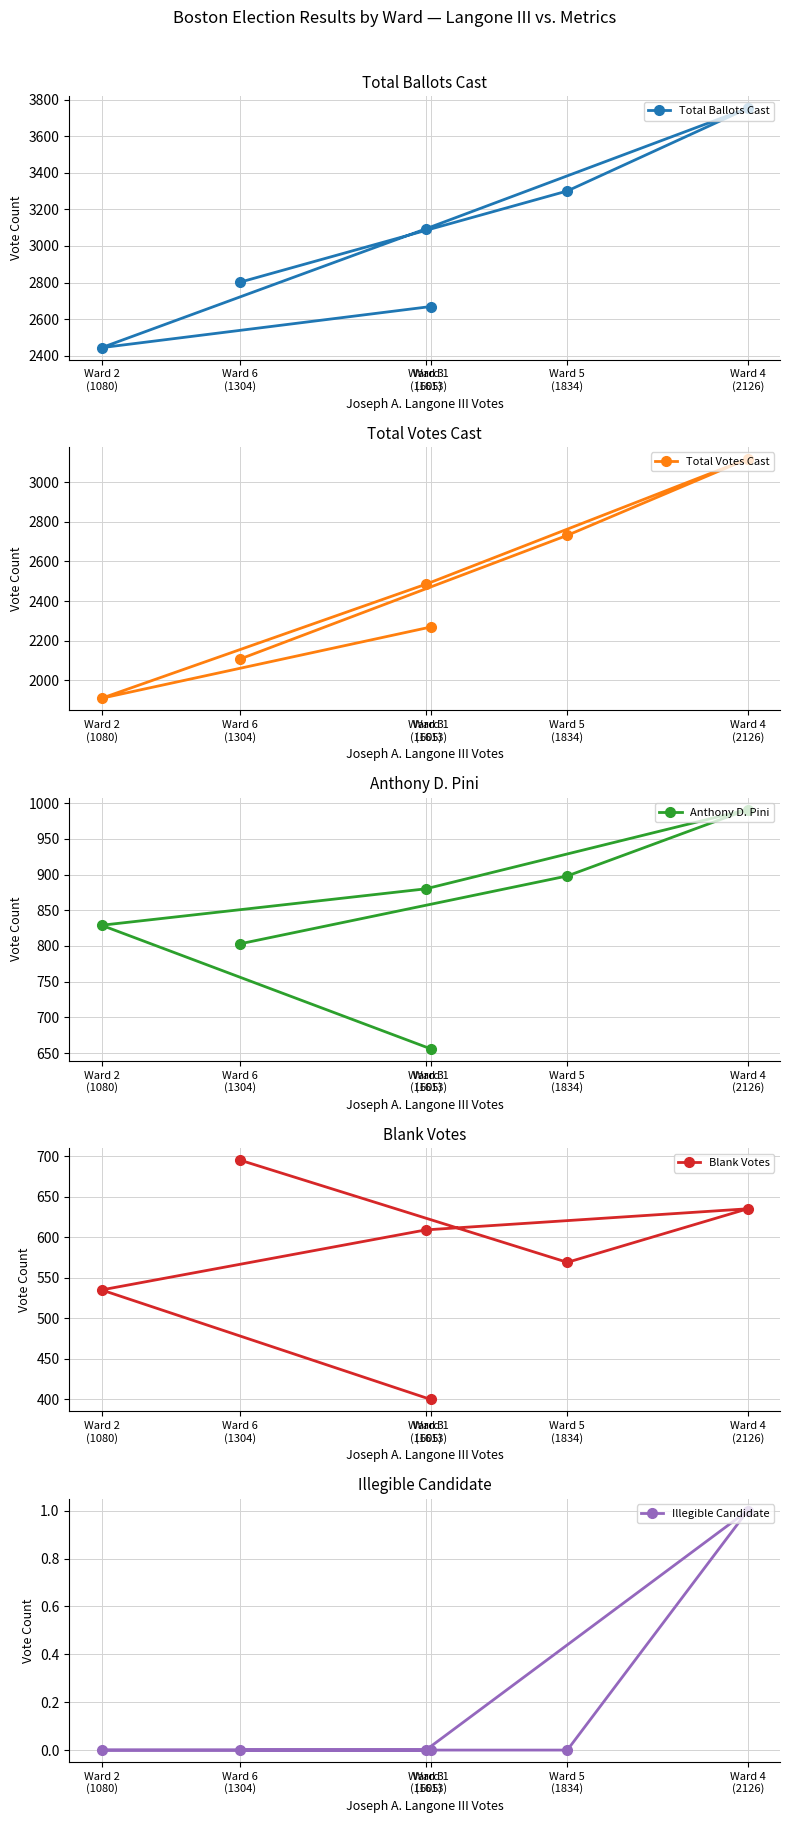

Which series has the largest total across all categories?

Total Ballots Cast